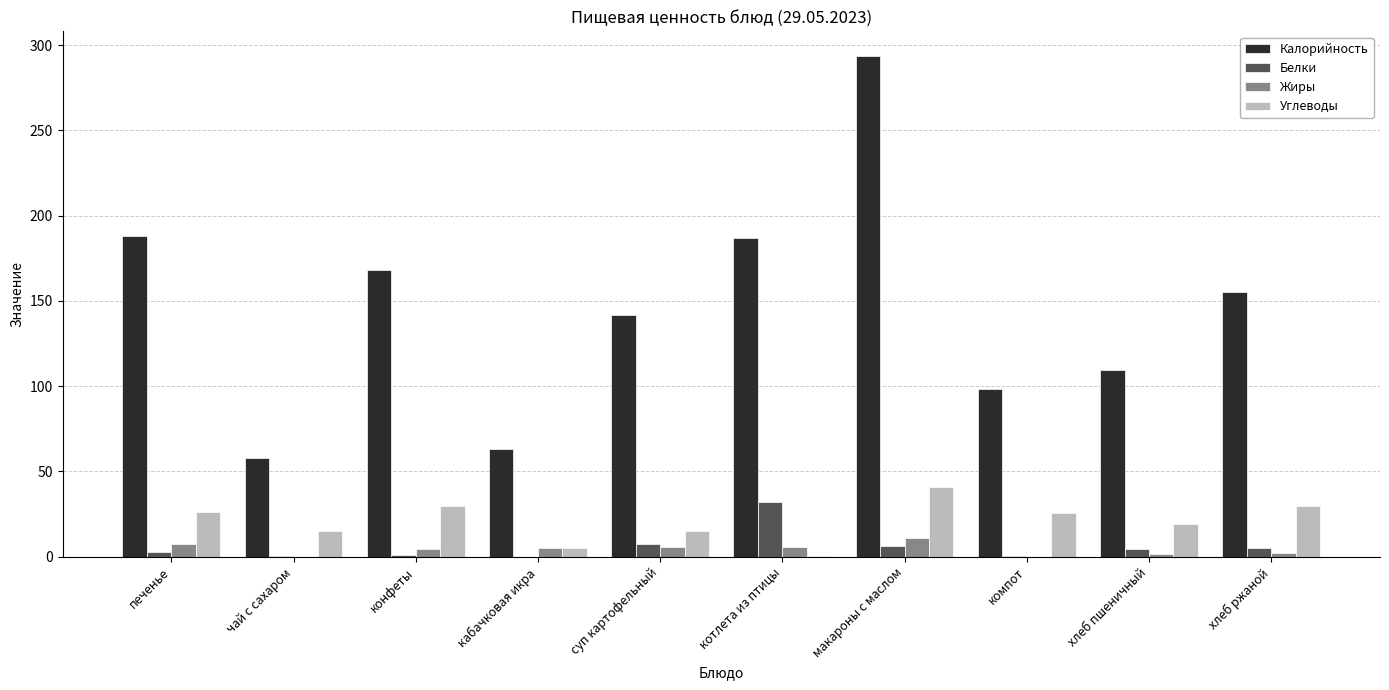

Is it true that Углеводы equals 15.1 at суп картофельный?

True